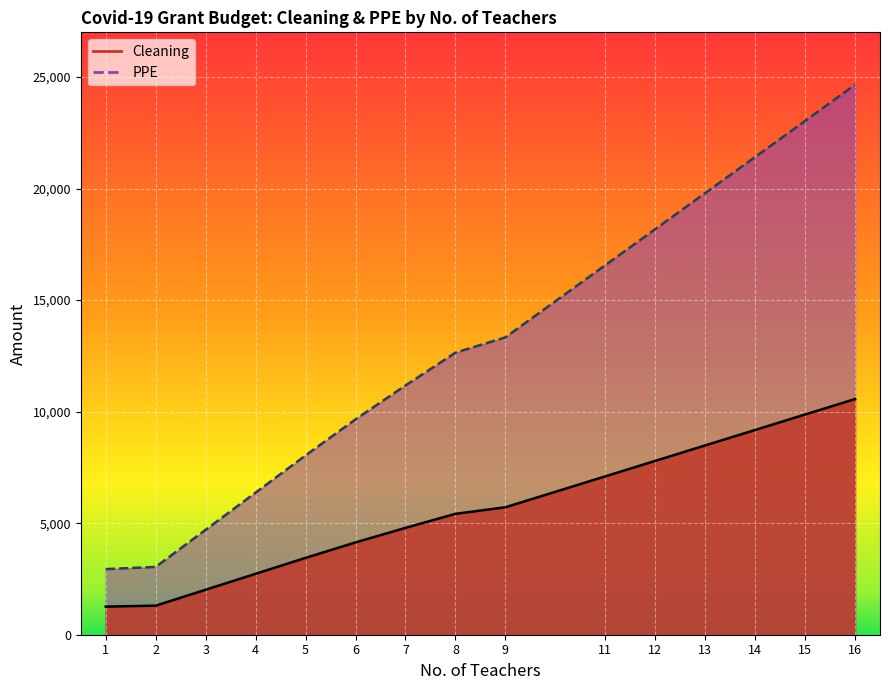

Which series changed the most between 1 and 8?

PPE